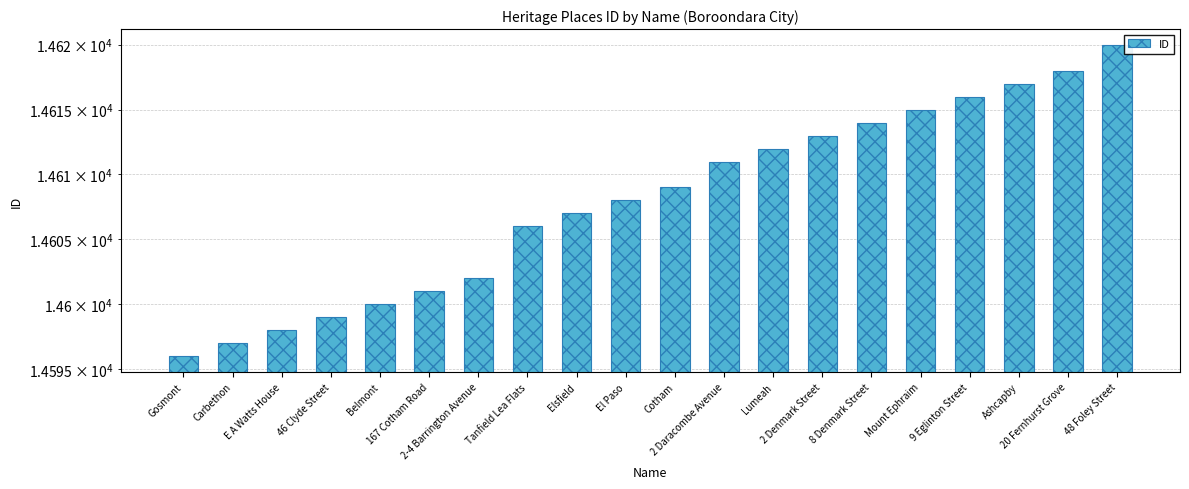

Reading left to right, extract all data points from this chart.

Gosmont=14596	Carbethon=14597	E A Watts House=14598	46 Clyde Street=14599	Belmont=14600	167 Cotham Road=14601	2-4 Barrington Avenue=14602	Tanfield Lea Flats=14606	Elsfield=14607	El Paso=14608	Cotham=14609	2 Daracombe Avenue=14611	Lumeah=14612	2 Denmark Street=14613	8 Denmark Street=14614	Mount Ephraim=14615	9 Eglinton Street=14616	Ashcapby=14617	20 Fernhurst Grove=14618	48 Foley Street=14620